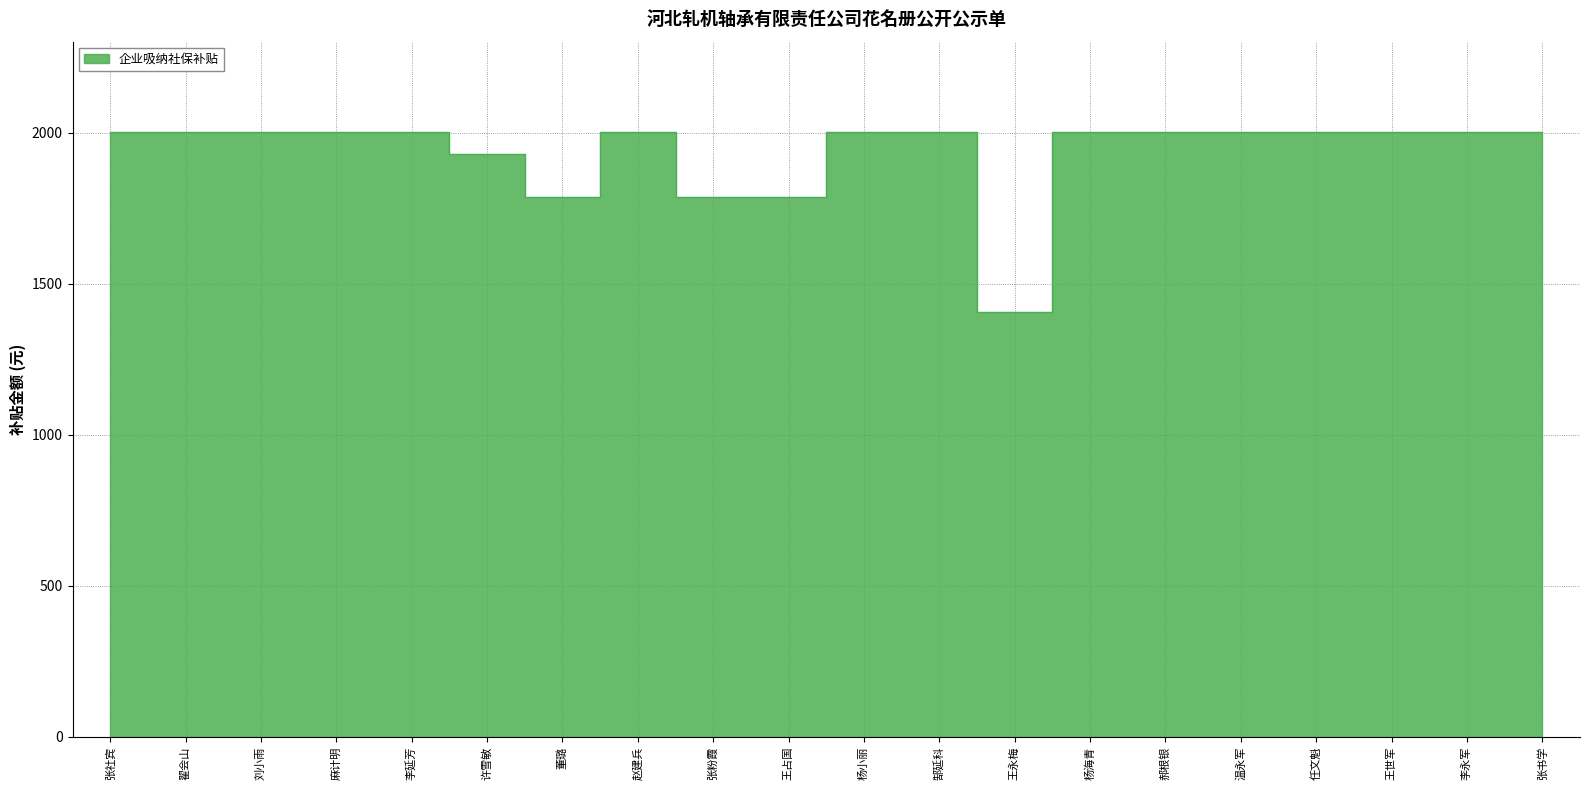

Reading left to right, transcribe all the data shown in this chart.

张社宾=2001.2	翟会山=2001.2	刘小雨=2001.2	麻计明=2001.2	李延芳=2001.2	许雪敏=1930.4	董璐=1788.8	赵建兵=2001.2	张粉霞=1788.8	王占国=1788.8	杨小丽=2001.2	郜延科=2001.2	王永梅=1404.9	杨海青=2001.2	郝根银=2001.2	温永军=2001.2	任文魁=2001.2	王世军=2001.2	李永军=2001.2	张书学=2001.2